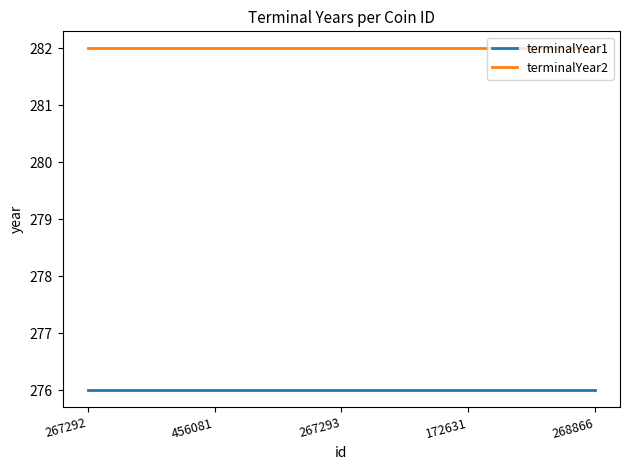

Reading right to left, extract all data points from this chart.

terminalYear1: 268866=276	172631=276	267293=276	456081=276	267292=276
terminalYear2: 268866=282	172631=282	267293=282	456081=282	267292=282